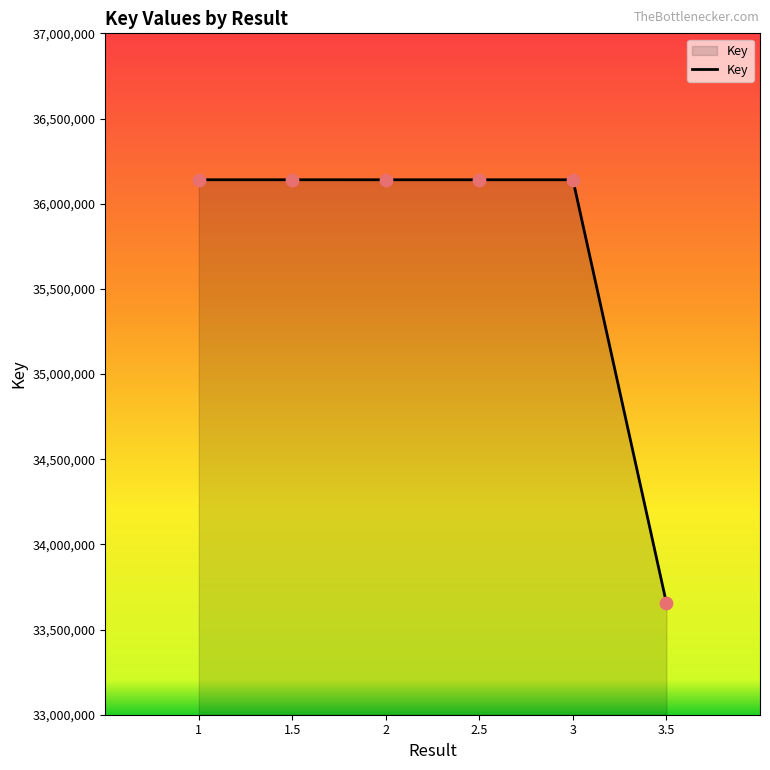

What is the change in value from 2 to 3.5?

-2485619